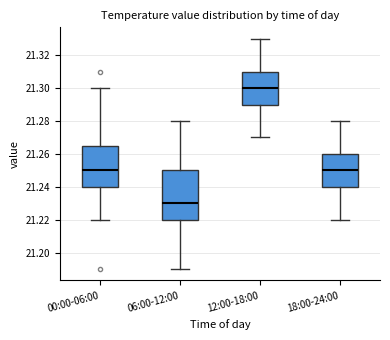

Which box has the highest median line?

12:00-18:00